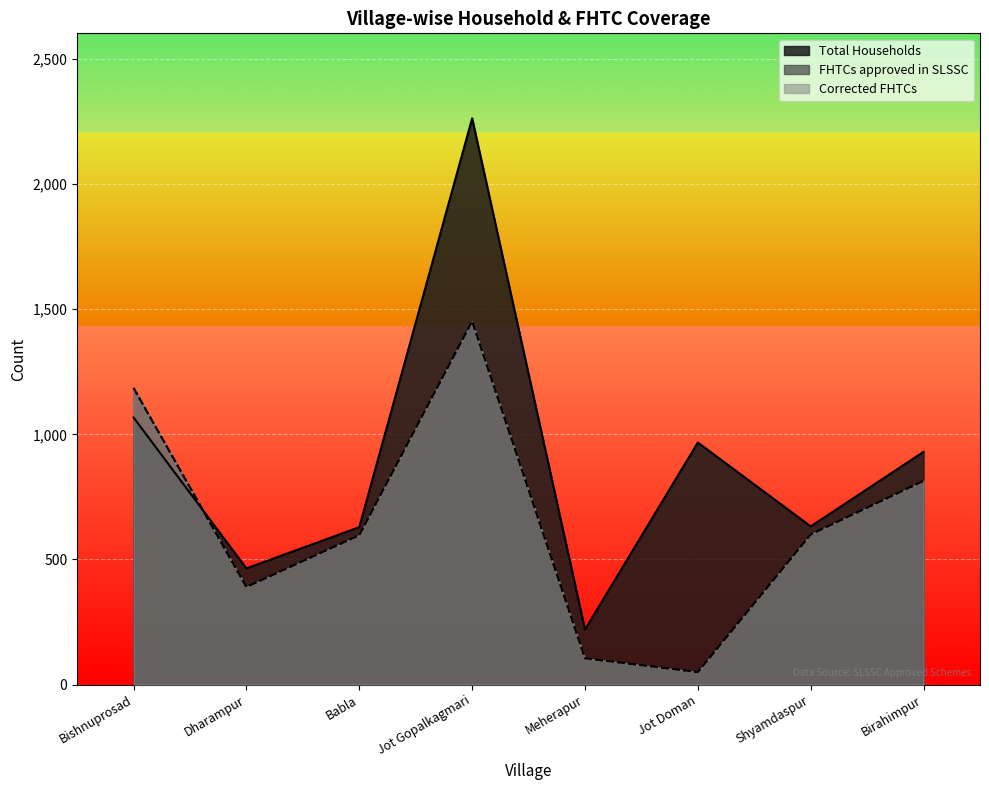

Is it true that Total Households equals 1137 at Shyamdaspur?

False